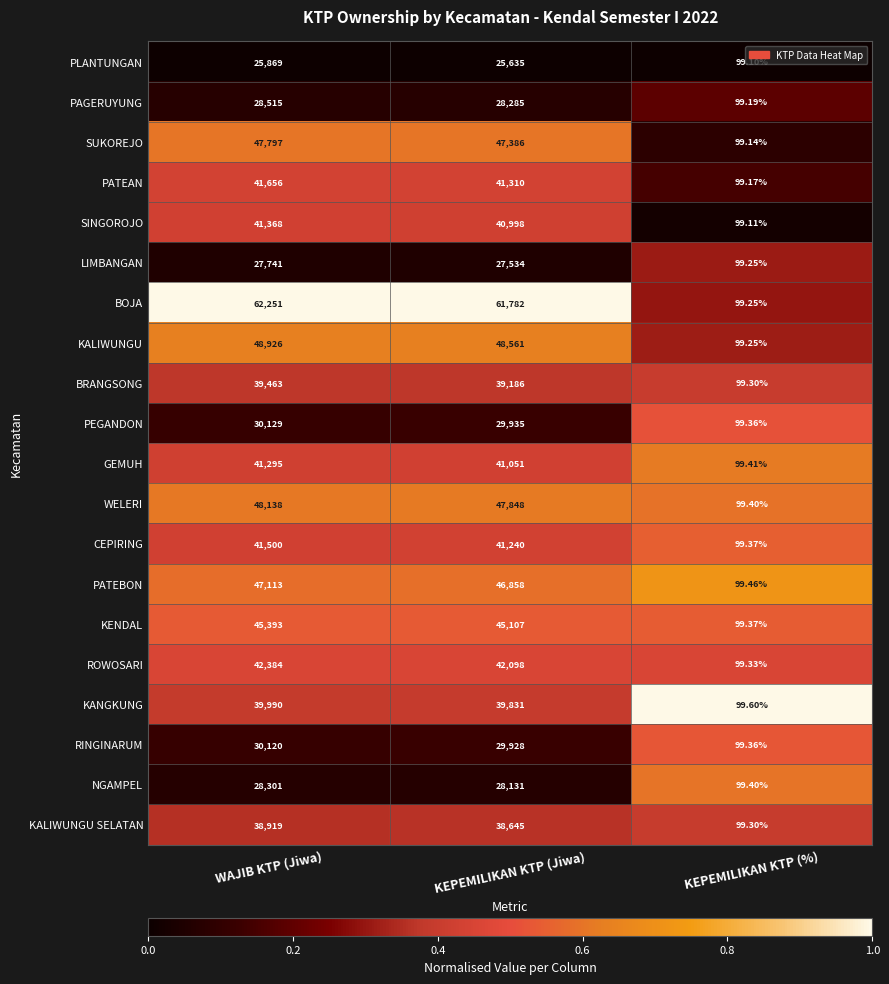

Which series has the largest range (max minus min)?

BOJA